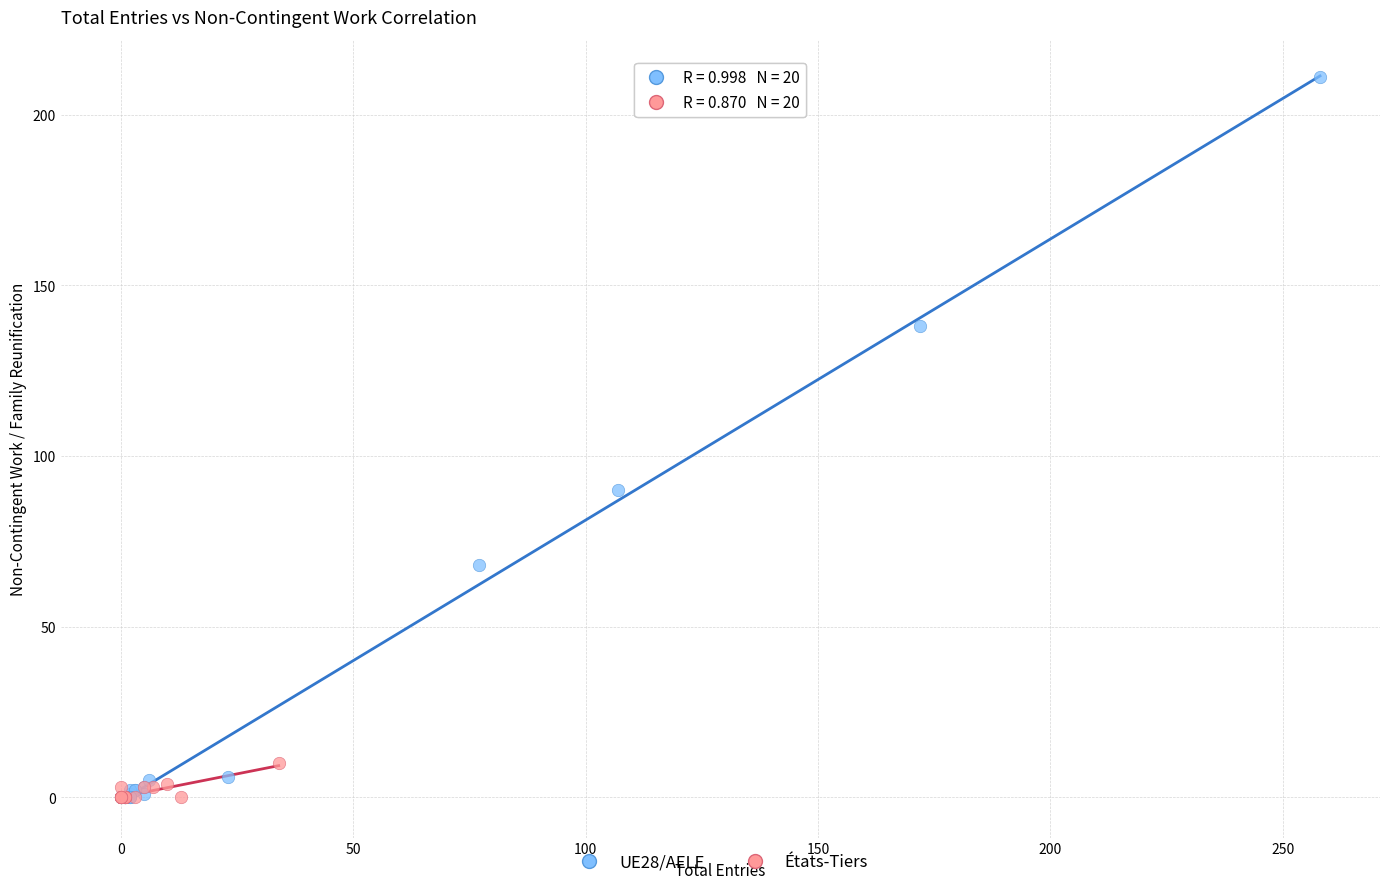

Which series reaches the maximum Y coordinate?

UE28/AELE